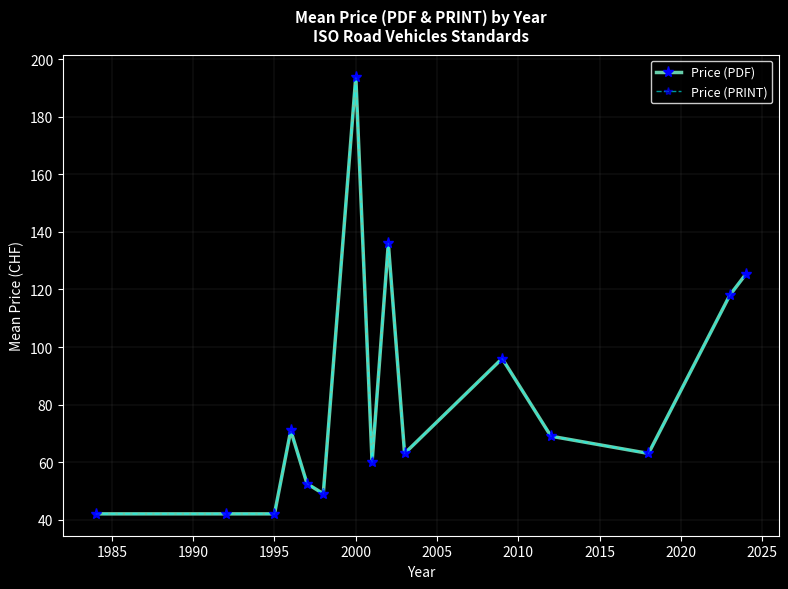

What is the difference between the second highest and minimum values in the Price (PDF) series?

94.0